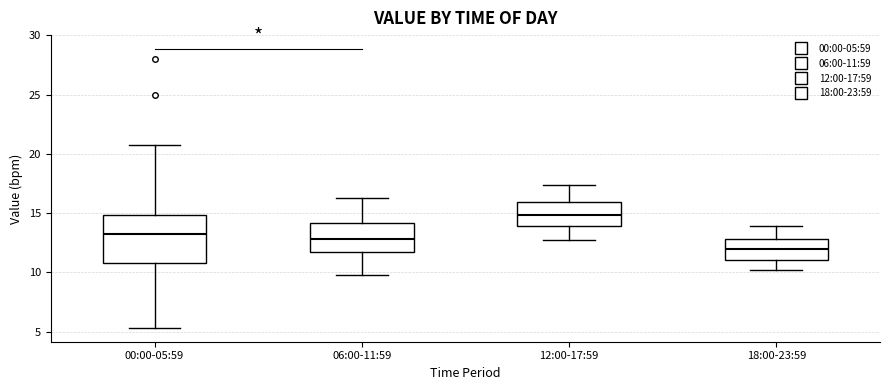

Reading left to right, transcribe this box plot: for each box, give where its median line is, the range the box spans, and where its two whiskers end, as read against the y-axis. The values are not printed on the chart, so give them approximately, as read against the axis.

00:00-05:59: median 13.5, box 11.0 to 15.0, whiskers 5.5 to 20.5
06:00-11:59: median 13.0, box 11.5 to 14.0, whiskers 10.0 to 16.5
12:00-17:59: median 15.0, box 14.0 to 16.0, whiskers 12.5 to 17.5
18:00-23:59: median 12.0, box 11.0 to 13.0, whiskers 10.0 to 14.0